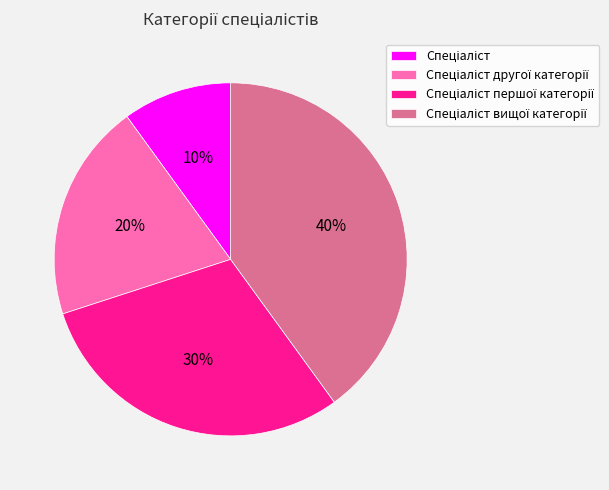

To the nearest percent, what is the difference between the largest and smallest slice percentages?

30%